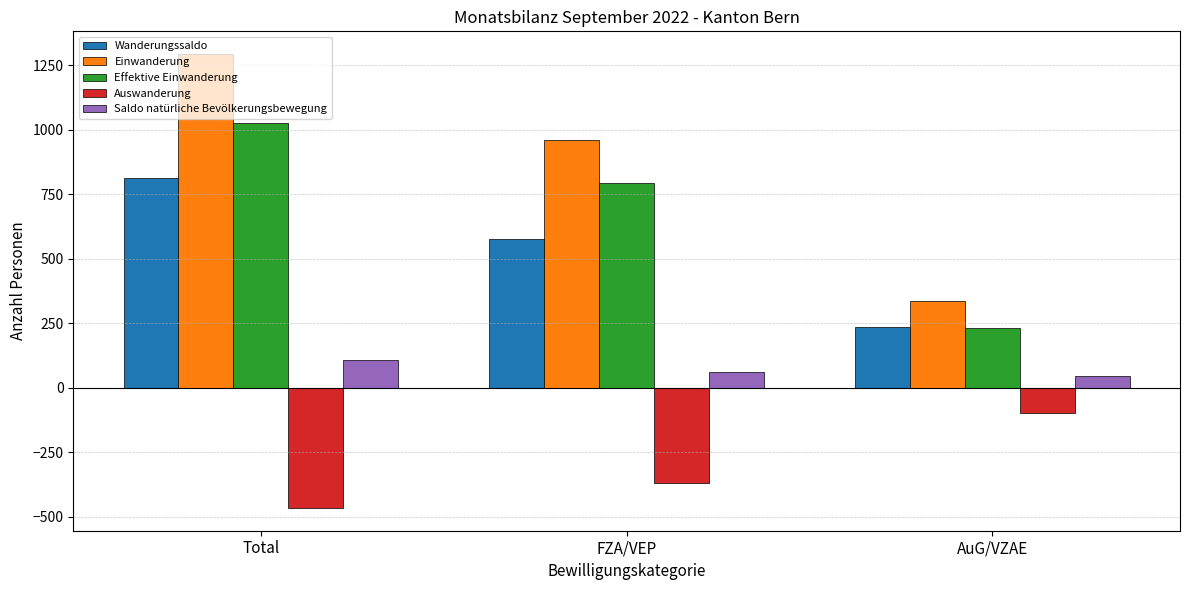

Which series changed the most between Total and AuG/VZAE?

Einwanderung